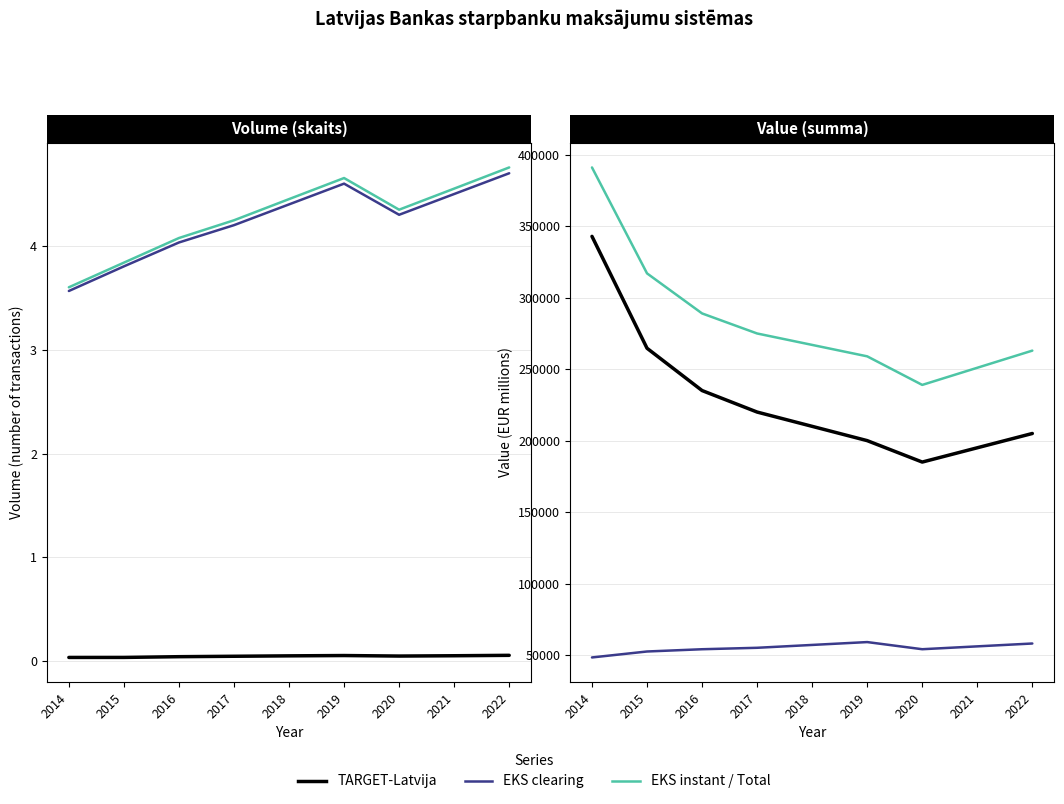

Is it true that EKS clearing Value equals 83195.8 at 2015?

False